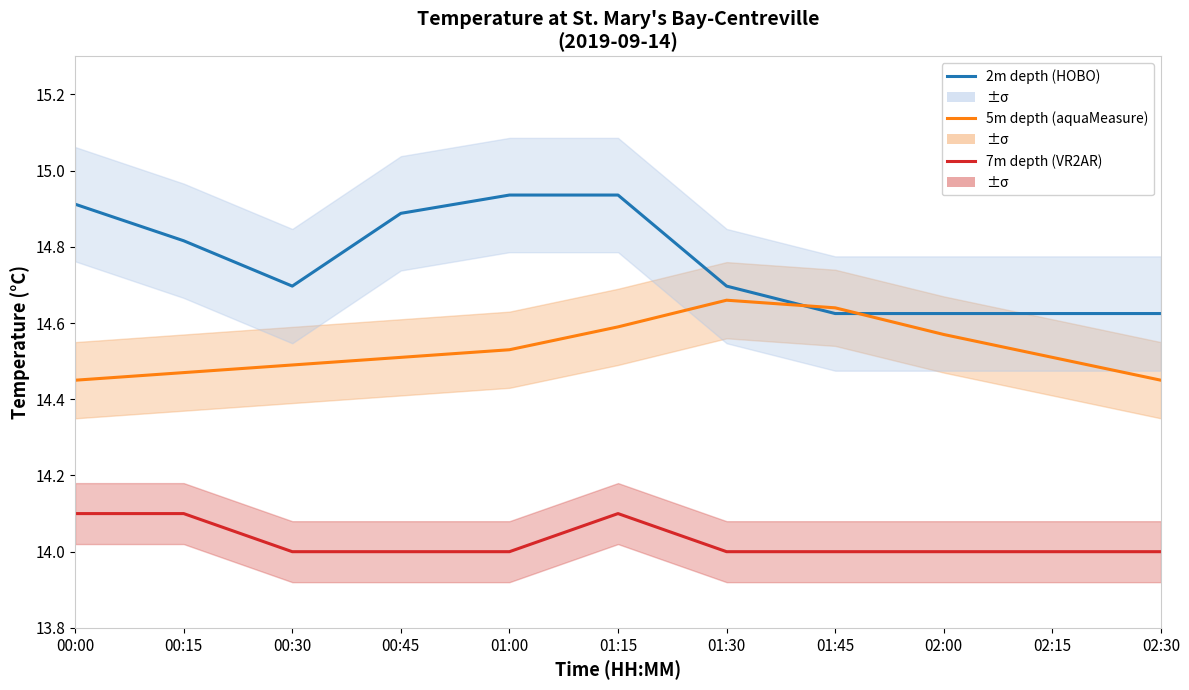

Is it true that 5m depth (aquaMeasure) equals 3.2 at 02:15?

False